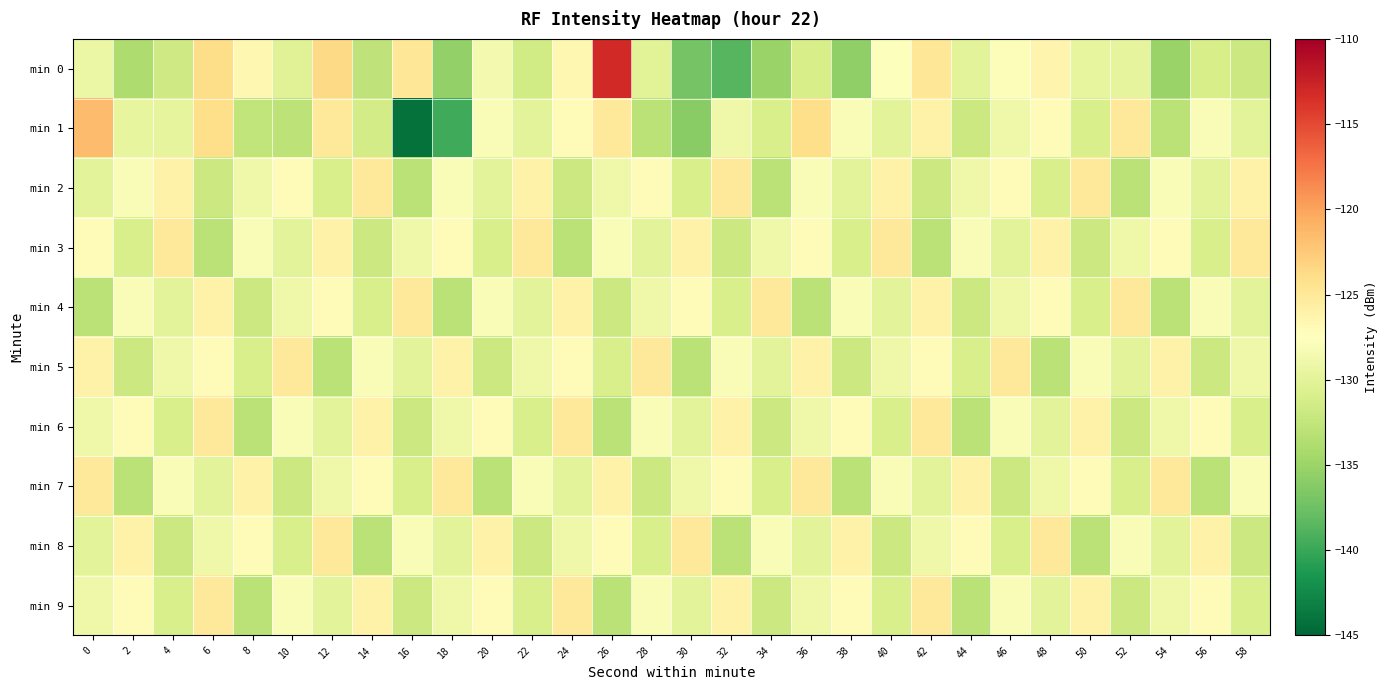

Between 58 and 6, which is larger?

6